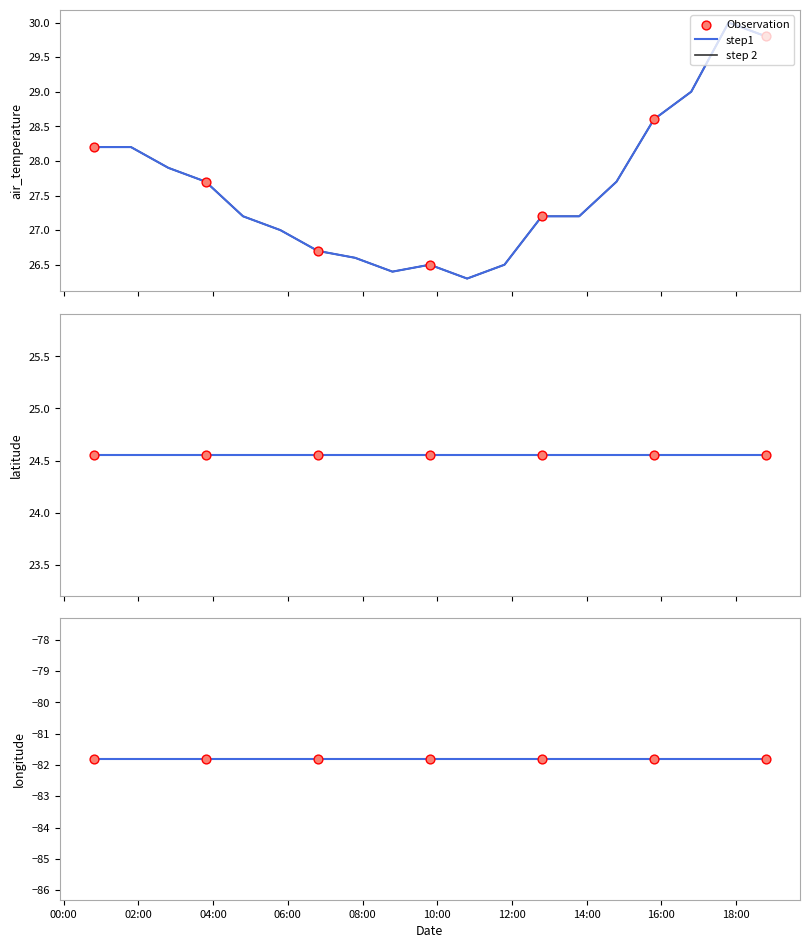

Which series has the largest Y range (max minus min)?

air_temperature